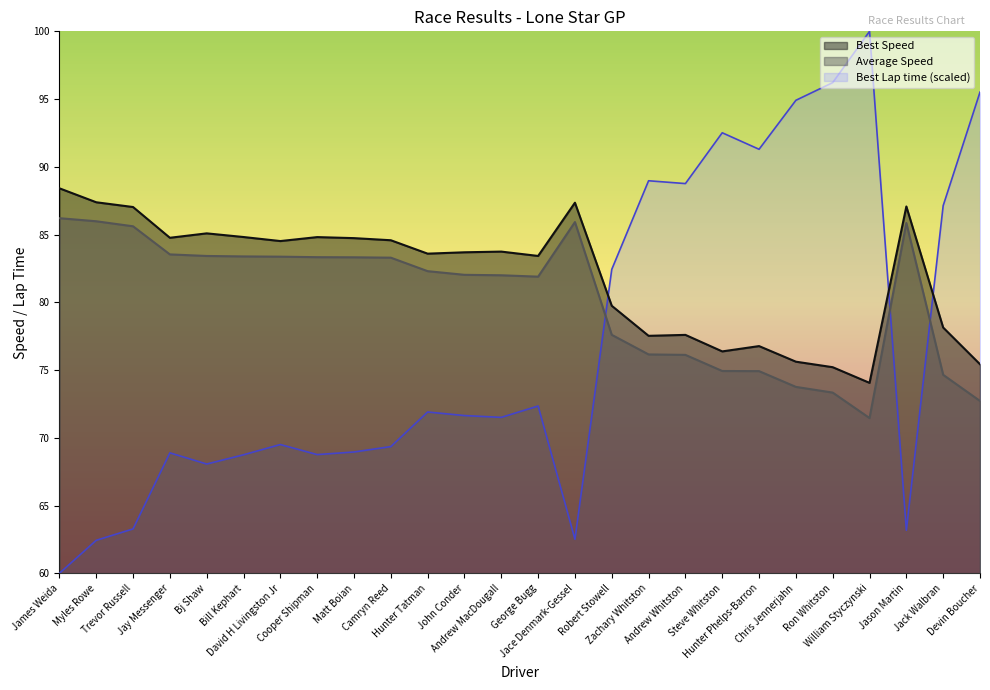

List the series in order of their peak value, lowest first.

Average Speed, Best Speed, Best Lap time (scaled)